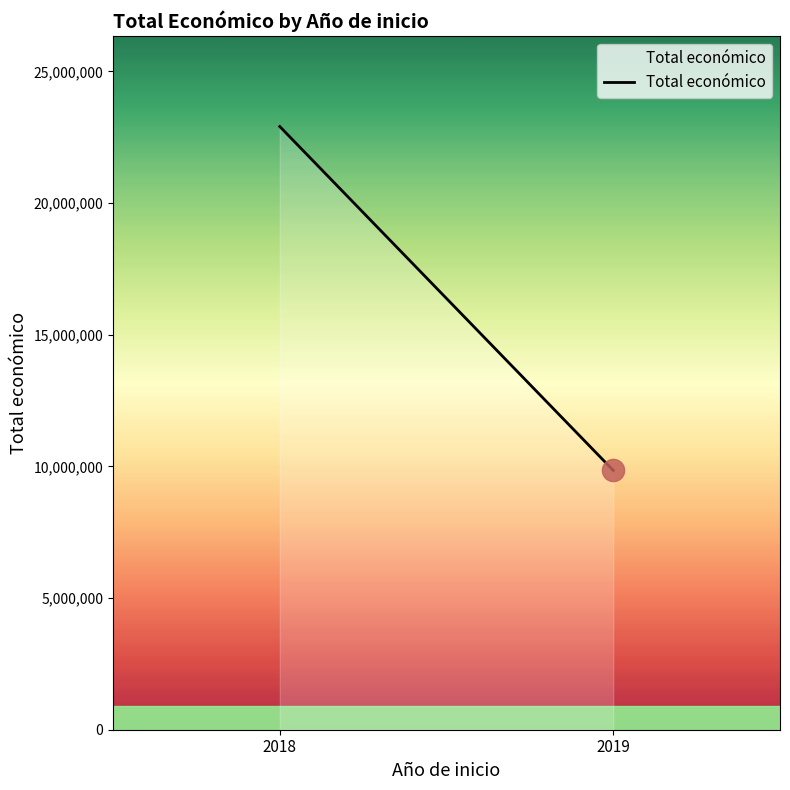

What is the minimum value shown in the chart?

9847932